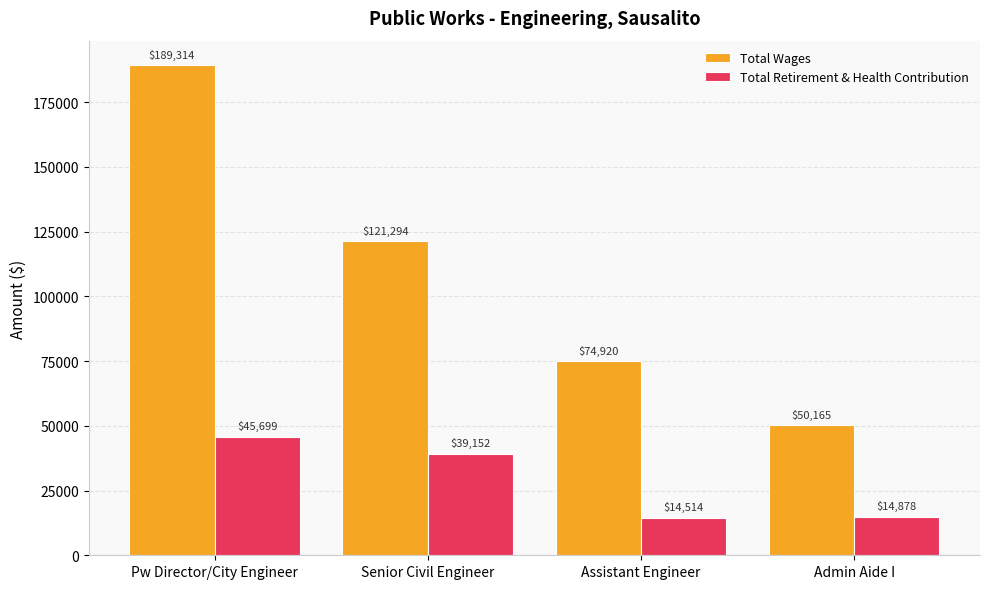

Which series has the largest range (max minus min)?

Total Wages